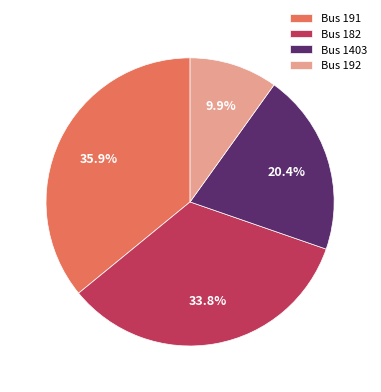

To the nearest percent, what is the difference between the largest and smallest slice percentages?

26%